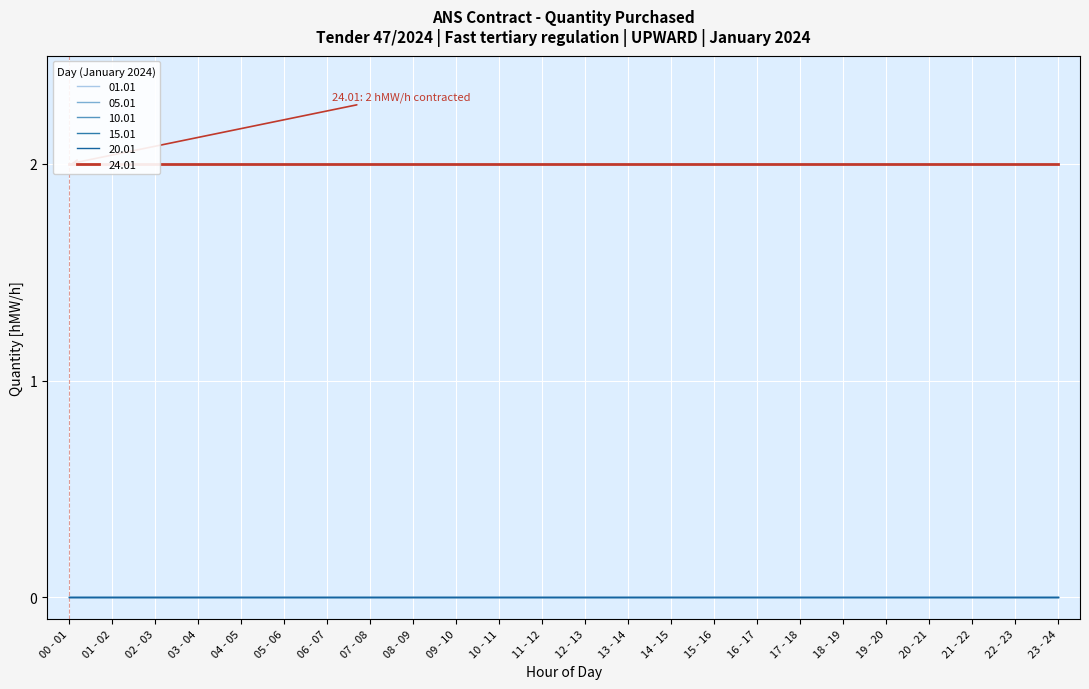

Reading right to left, transcribe all the data shown in this chart.

01.01: 23 - 24=0	22 - 23=0	21 - 22=0	20 - 21=0	19 - 20=0	18 - 19=0	17 - 18=0	16 - 17=0	15 - 16=0	14 - 15=0	13 - 14=0	12 - 13=0	11 - 12=0	10 - 11=0	09 - 10=0	08 - 09=0	07 - 08=0	06 - 07=0	05 - 06=0	04 - 05=0	03 - 04=0	02 - 03=0	01 - 02=0	00 - 01=0
05.01: 23 - 24=0	22 - 23=0	21 - 22=0	20 - 21=0	19 - 20=0	18 - 19=0	17 - 18=0	16 - 17=0	15 - 16=0	14 - 15=0	13 - 14=0	12 - 13=0	11 - 12=0	10 - 11=0	09 - 10=0	08 - 09=0	07 - 08=0	06 - 07=0	05 - 06=0	04 - 05=0	03 - 04=0	02 - 03=0	01 - 02=0	00 - 01=0
10.01: 23 - 24=0	22 - 23=0	21 - 22=0	20 - 21=0	19 - 20=0	18 - 19=0	17 - 18=0	16 - 17=0	15 - 16=0	14 - 15=0	13 - 14=0	12 - 13=0	11 - 12=0	10 - 11=0	09 - 10=0	08 - 09=0	07 - 08=0	06 - 07=0	05 - 06=0	04 - 05=0	03 - 04=0	02 - 03=0	01 - 02=0	00 - 01=0
15.01: 23 - 24=0	22 - 23=0	21 - 22=0	20 - 21=0	19 - 20=0	18 - 19=0	17 - 18=0	16 - 17=0	15 - 16=0	14 - 15=0	13 - 14=0	12 - 13=0	11 - 12=0	10 - 11=0	09 - 10=0	08 - 09=0	07 - 08=0	06 - 07=0	05 - 06=0	04 - 05=0	03 - 04=0	02 - 03=0	01 - 02=0	00 - 01=0
20.01: 23 - 24=0	22 - 23=0	21 - 22=0	20 - 21=0	19 - 20=0	18 - 19=0	17 - 18=0	16 - 17=0	15 - 16=0	14 - 15=0	13 - 14=0	12 - 13=0	11 - 12=0	10 - 11=0	09 - 10=0	08 - 09=0	07 - 08=0	06 - 07=0	05 - 06=0	04 - 05=0	03 - 04=0	02 - 03=0	01 - 02=0	00 - 01=0
24.01: 23 - 24=2	22 - 23=2	21 - 22=2	20 - 21=2	19 - 20=2	18 - 19=2	17 - 18=2	16 - 17=2	15 - 16=2	14 - 15=2	13 - 14=2	12 - 13=2	11 - 12=2	10 - 11=2	09 - 10=2	08 - 09=2	07 - 08=2	06 - 07=2	05 - 06=2	04 - 05=2	03 - 04=2	02 - 03=2	01 - 02=2	00 - 01=2